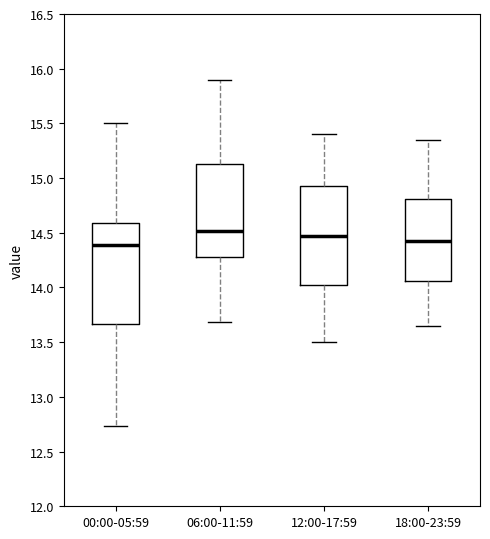

Reading left to right, transcribe this box plot: for each box, give where its median line is, the range the box spans, and where its two whiskers end, as read against the y-axis. The values are not printed on the chart, so give them approximately, as read against the axis.

00:00-05:59: median 14.40, box 13.65 to 14.60, whiskers 12.75 to 15.50
06:00-11:59: median 14.50, box 14.30 to 15.15, whiskers 13.70 to 15.90
12:00-17:59: median 14.50, box 14.05 to 14.95, whiskers 13.50 to 15.40
18:00-23:59: median 14.45, box 14.05 to 14.80, whiskers 13.65 to 15.35